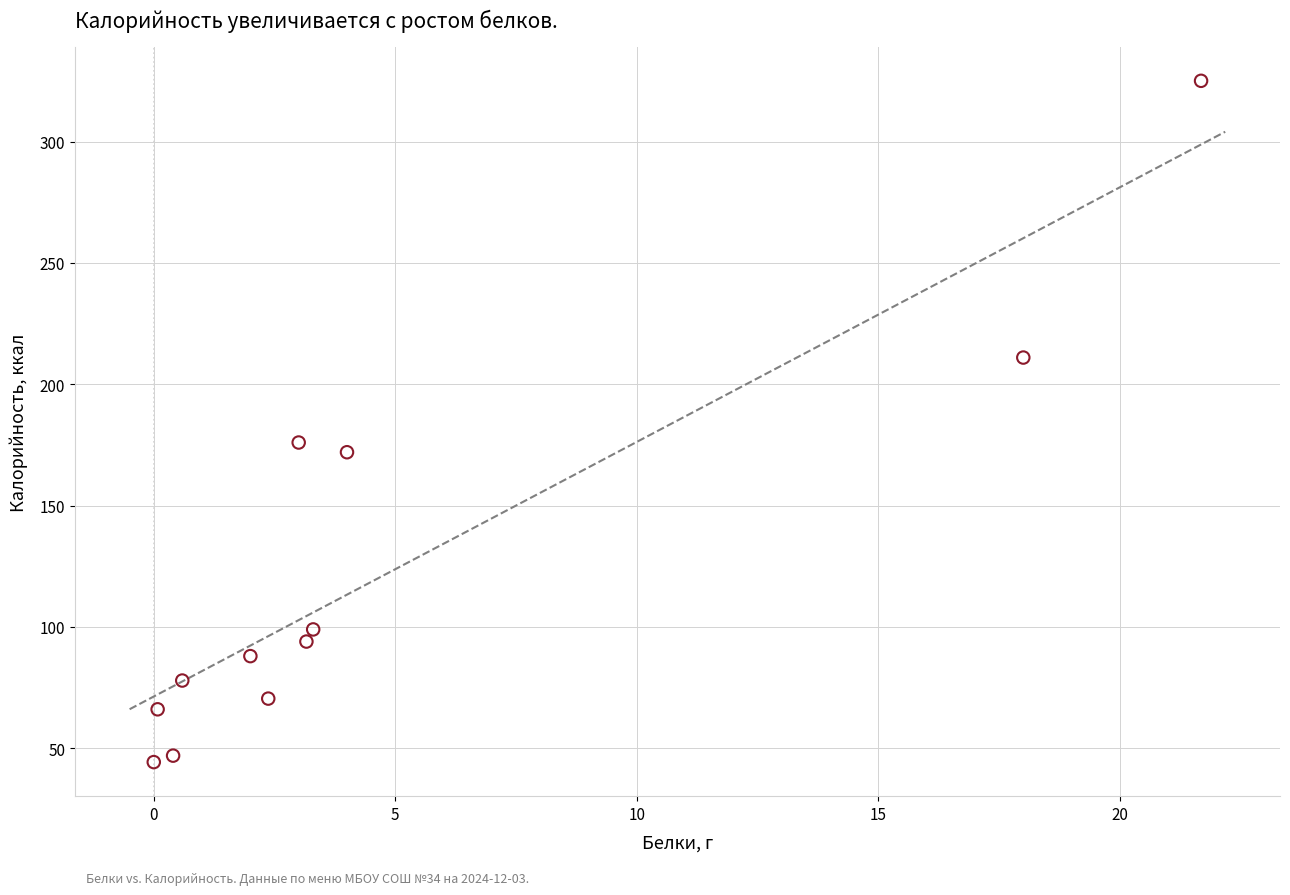

What is the range of Y values (max minus min)?

280.7